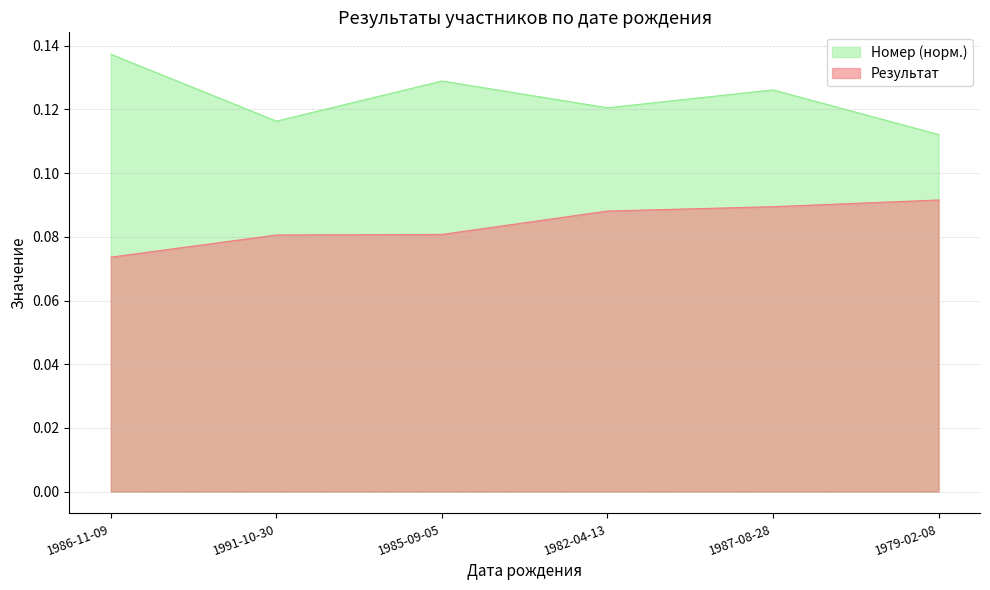

What is the greatest value displayed?

0.1